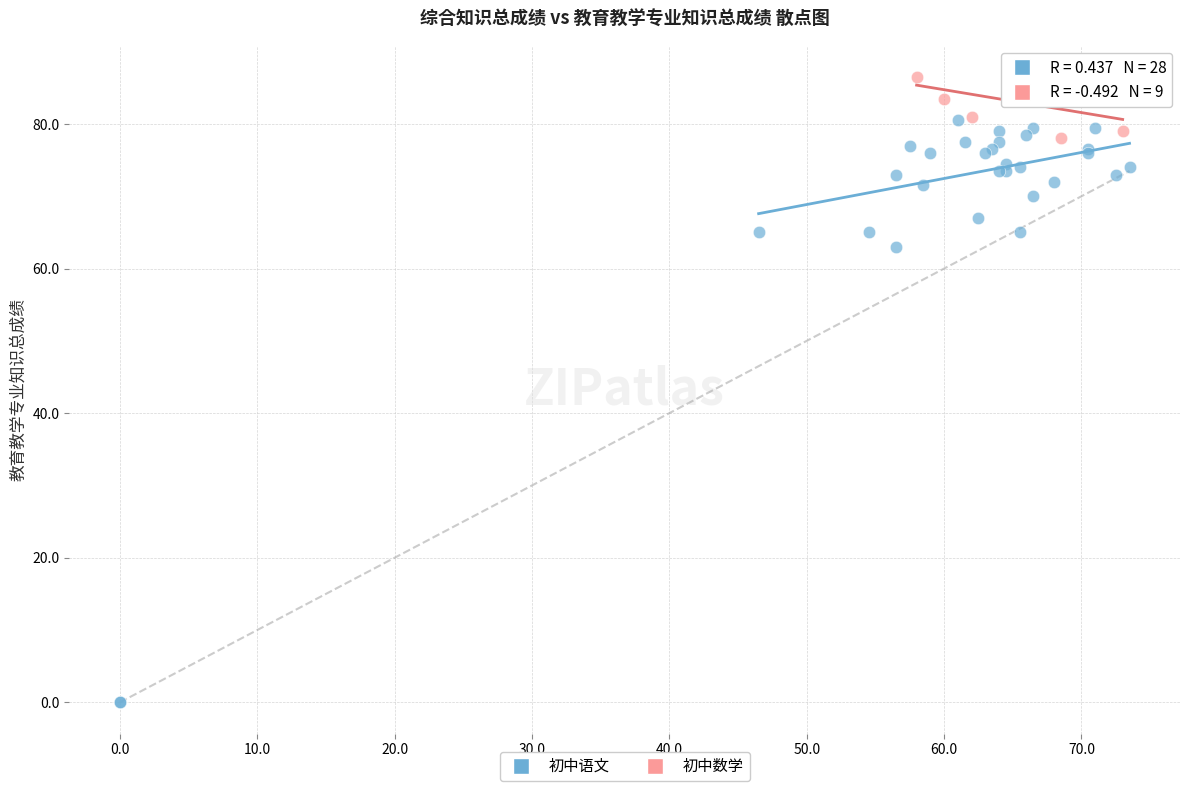

Which series reaches the maximum Y coordinate?

初中数学